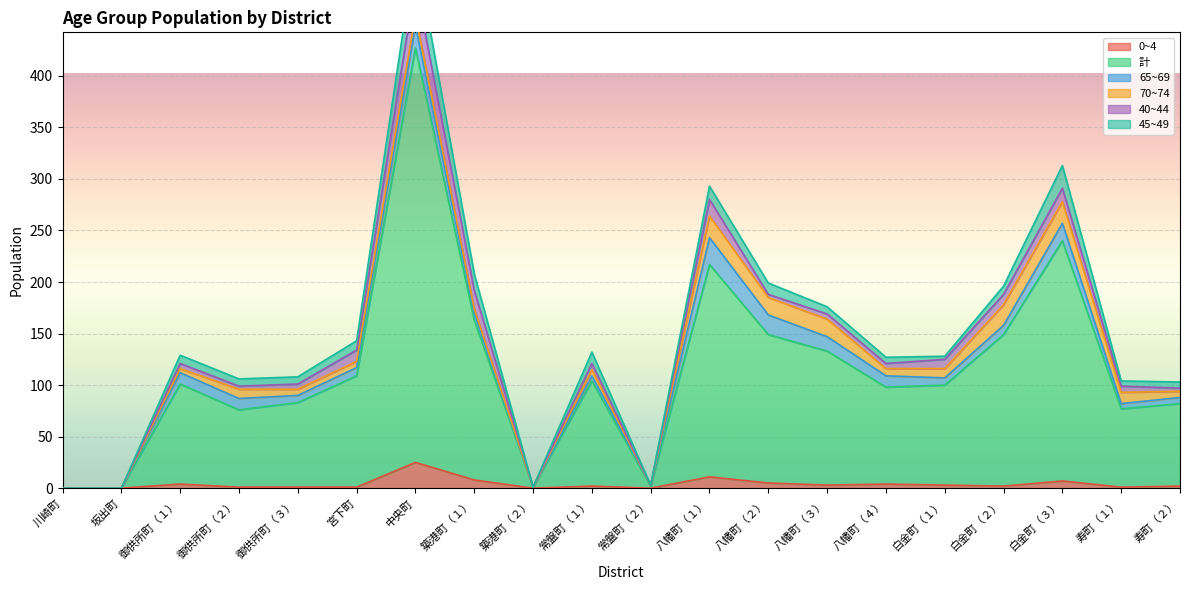

What is the total value across all series at 白金町（２）?

196